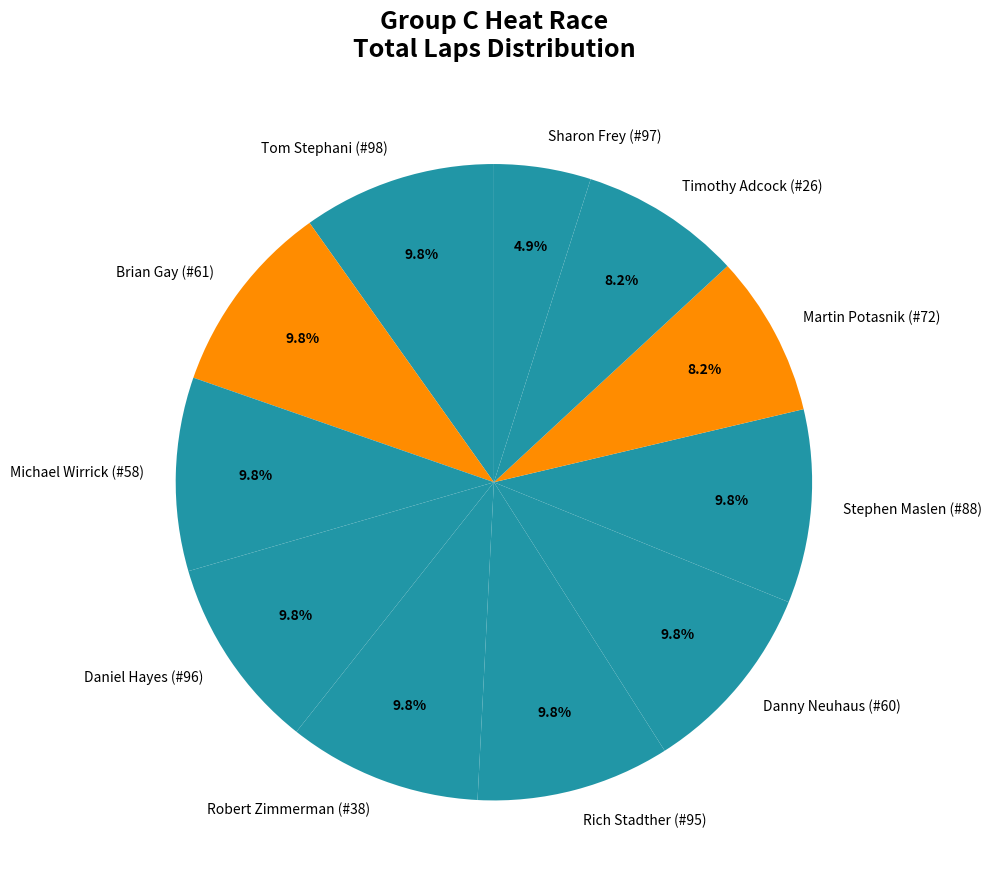

How much of the chart is everything except Brian Gay (#61)?

90.2%